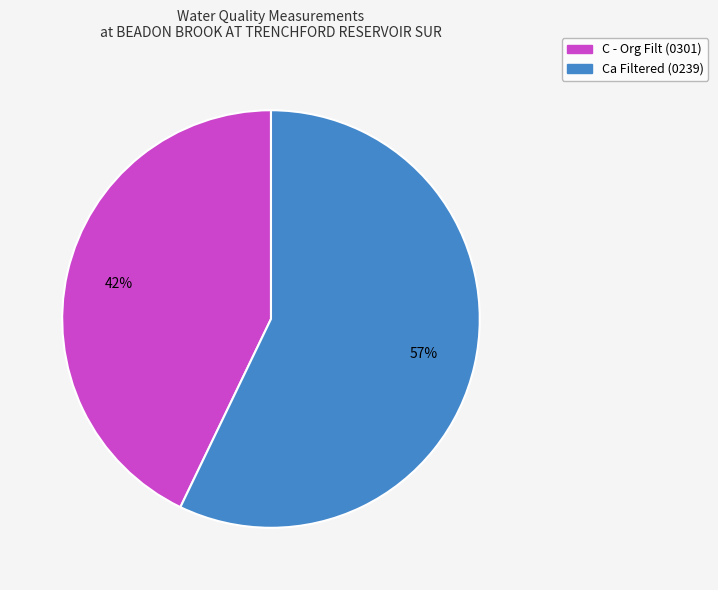

To the nearest percent, what is the combined percentage of Ca Filtered (0239) and C - Org Filt (0301)?

100%